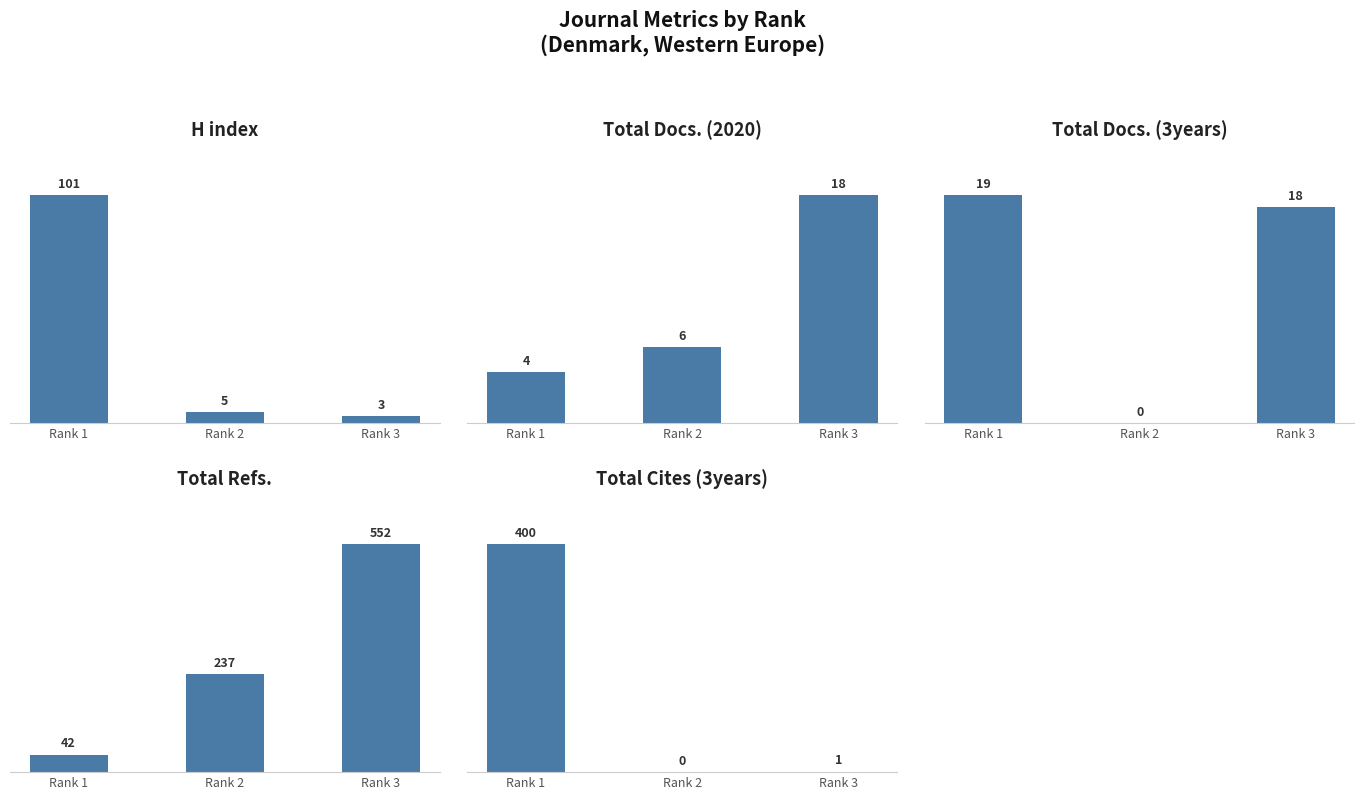

Reading right to left, extract all data points from this chart.

H index: Rank 3=3	Rank 2=5	Rank 1=101
Total Docs. (2020): Rank 3=18	Rank 2=6	Rank 1=4
Total Docs. (3years): Rank 3=18	Rank 2=0	Rank 1=19
Total Refs.: Rank 3=552	Rank 2=237	Rank 1=42
Total Cites (3years): Rank 3=1	Rank 2=0	Rank 1=400